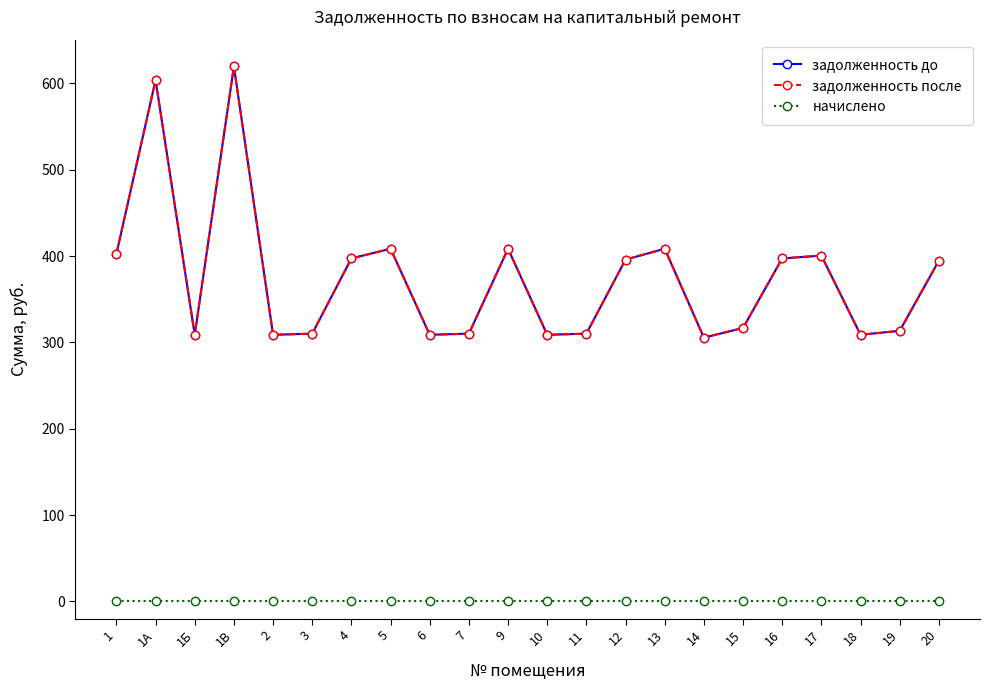

What is the label of the 5th point from the right?

16